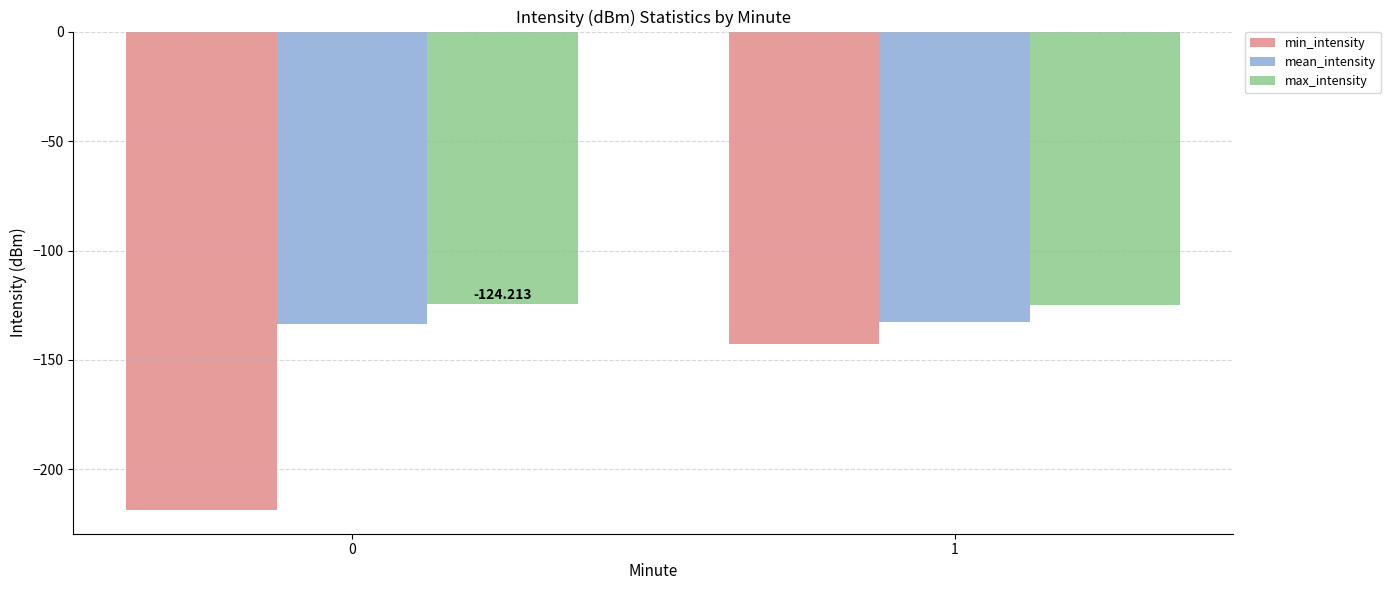

What is the spread (max minus min) of values at 0?

94.2